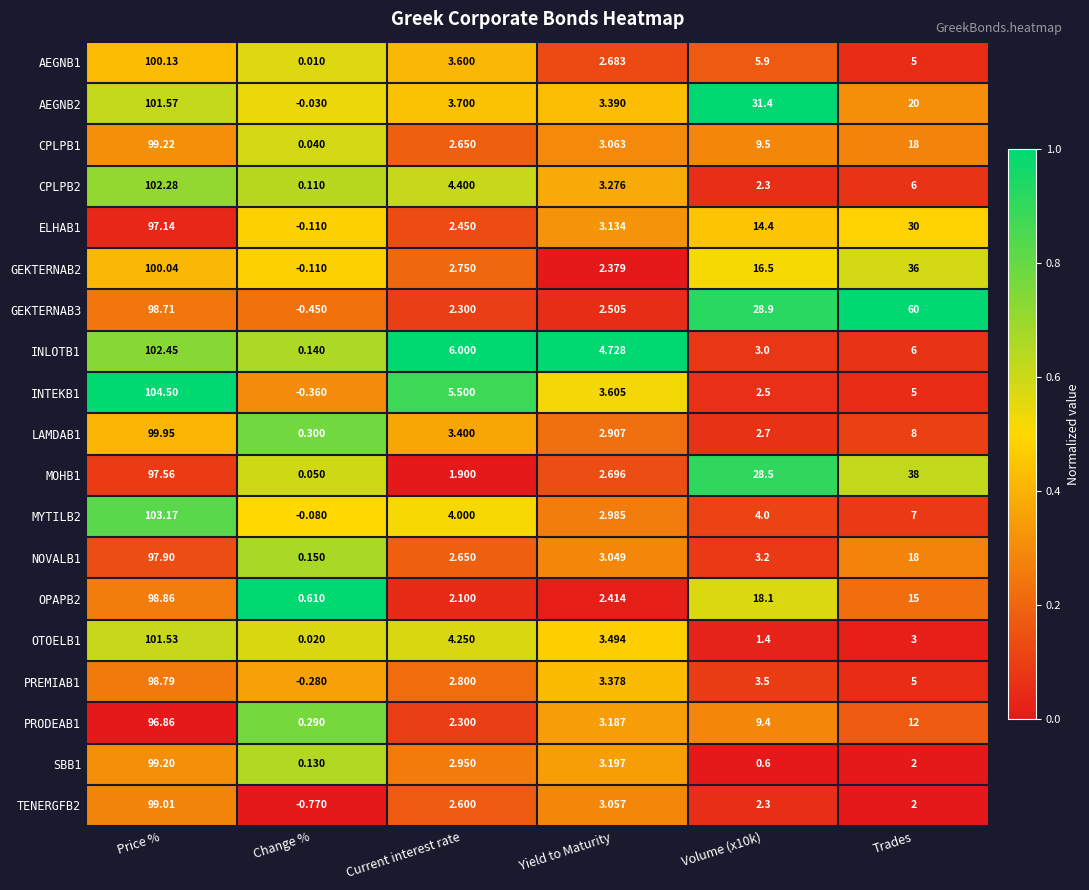

At which label is GEKTERNAB2 closest to 49?

Trades